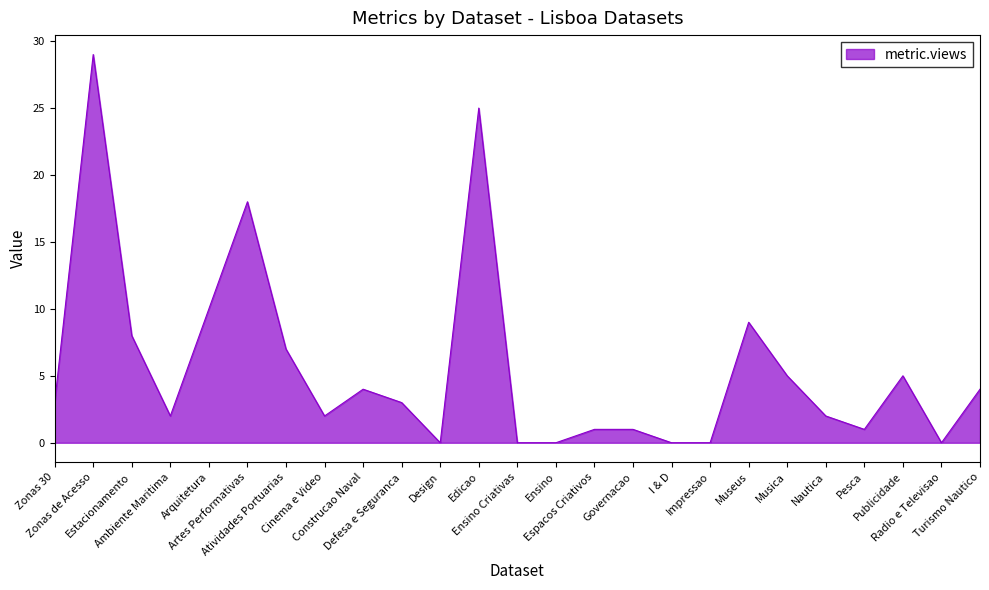

What is the greatest value displayed?

29